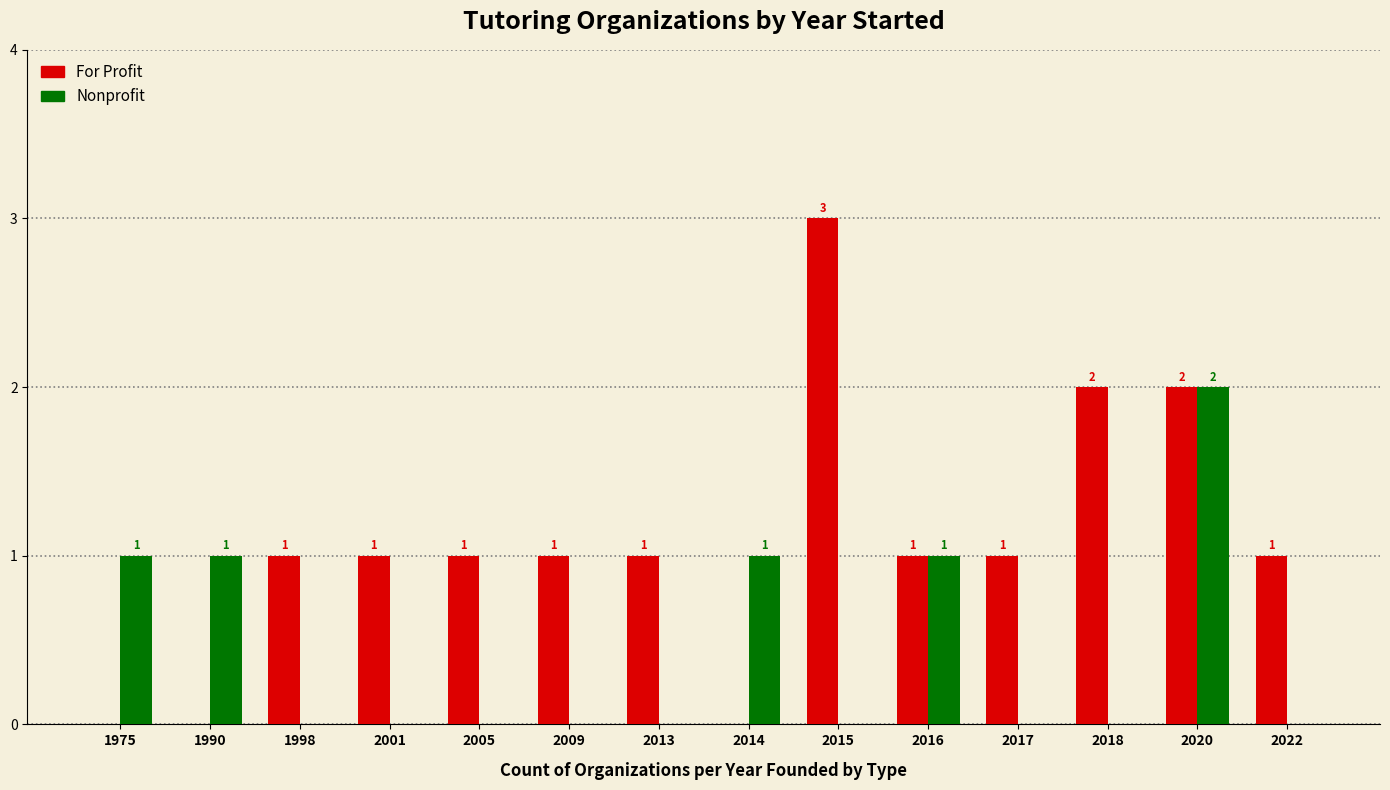

At which category is the sum across all series the highest?

2020